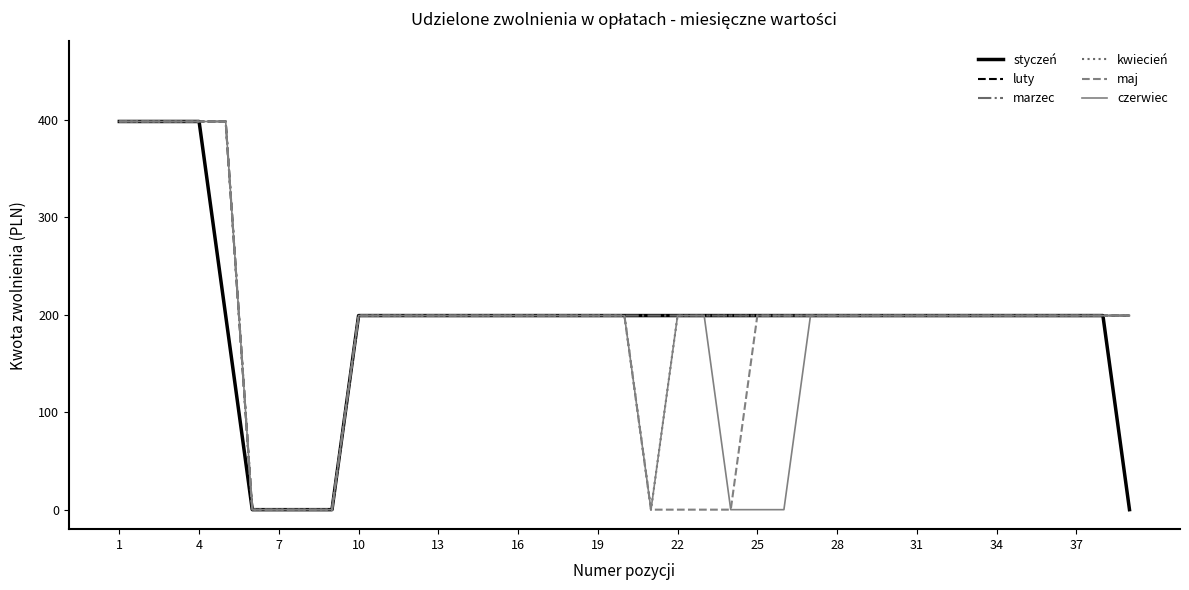

Rank the series by their maximum value, from lowest to highest.

styczeń, luty, marzec, kwiecień, maj, czerwiec